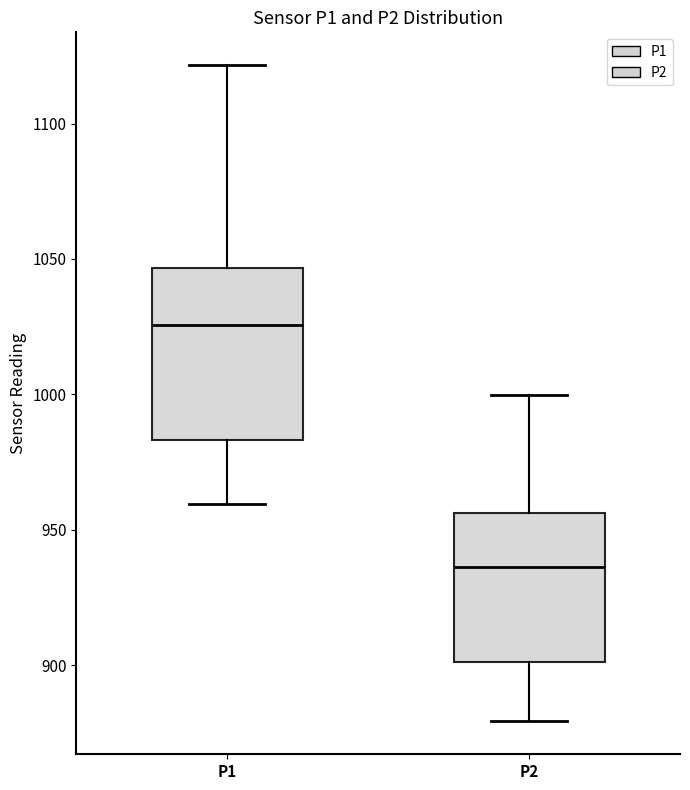

Comparing the boxes themselves (not the whiskers), which one is the tallest?

P1